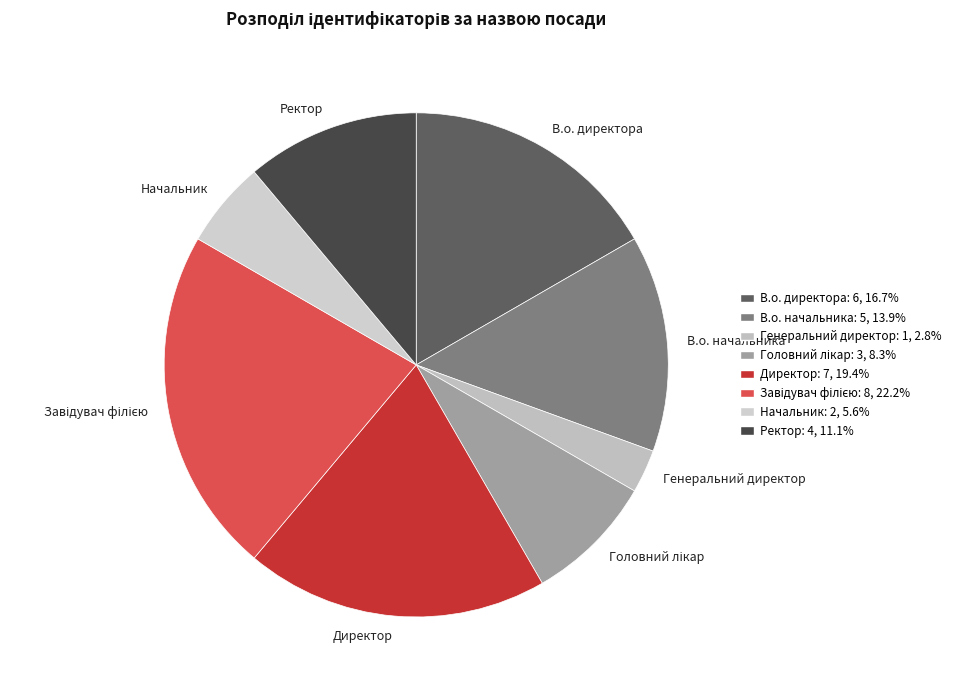

Is the sum of В.о. начальника and Начальник greater than half?

No